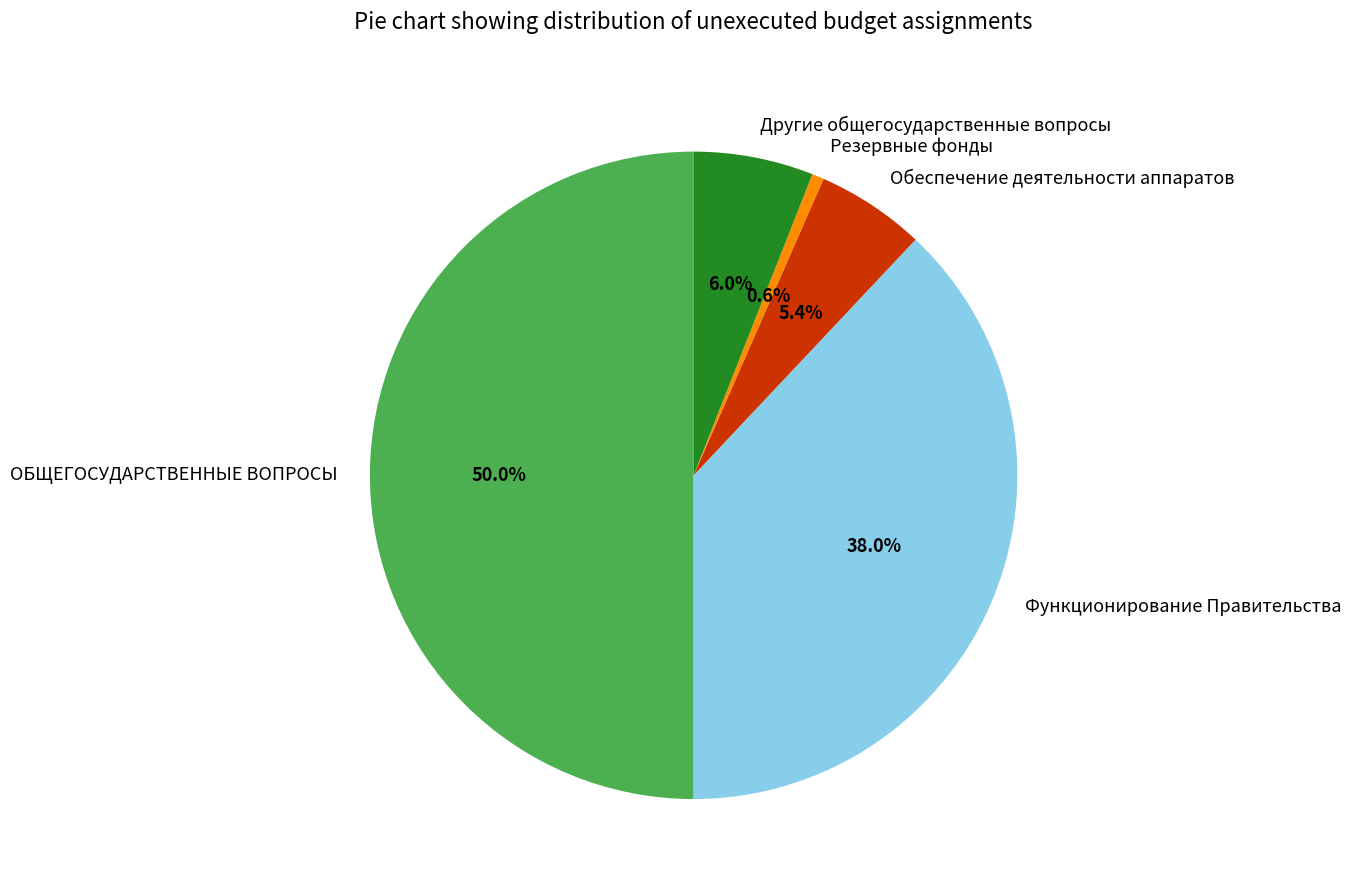

To the nearest percent, what portion does Функционирование Правительства represent?

38%